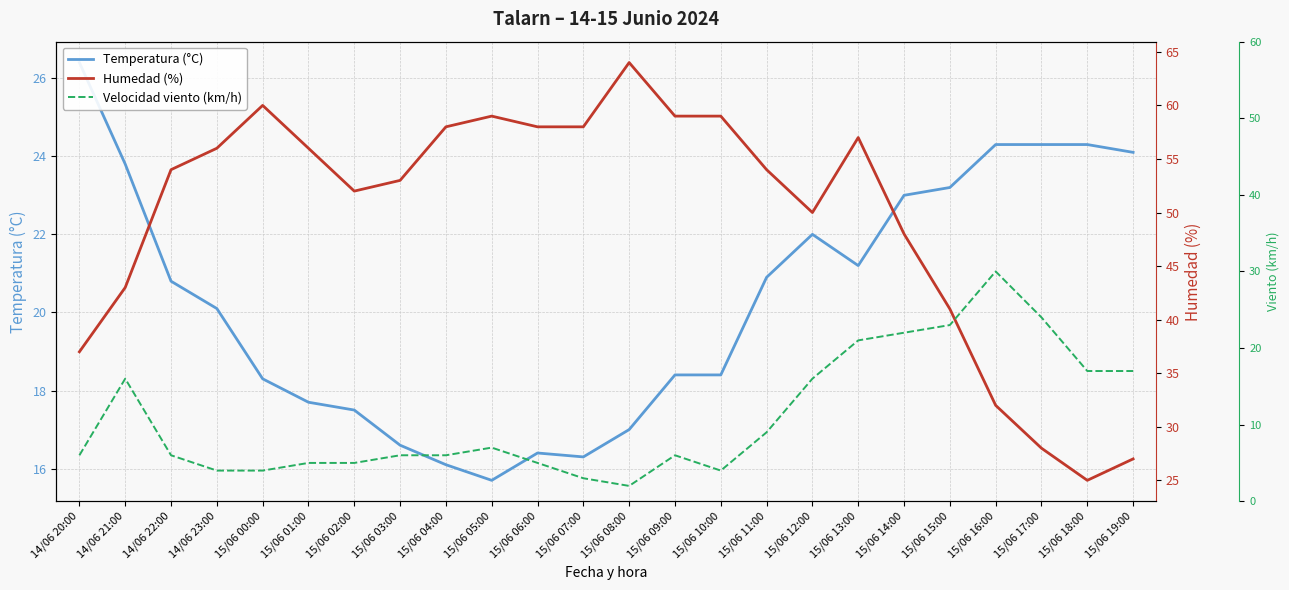

What is the label of the 6th point from the right?

15/06 14:00